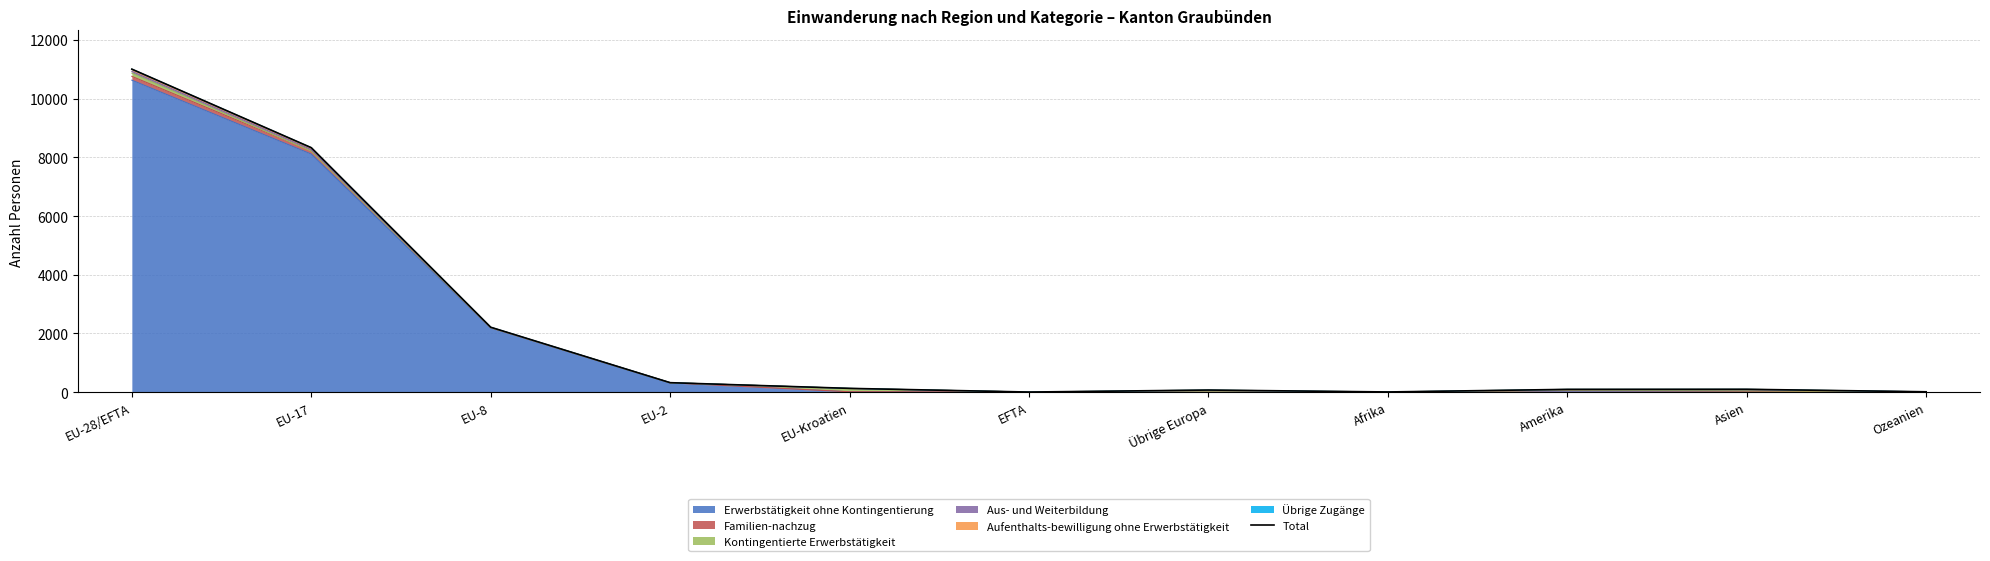

Reading right to left, what are all the values shown in this chart?

15	100	97	9	74	6	131	325	2213	8328	11003